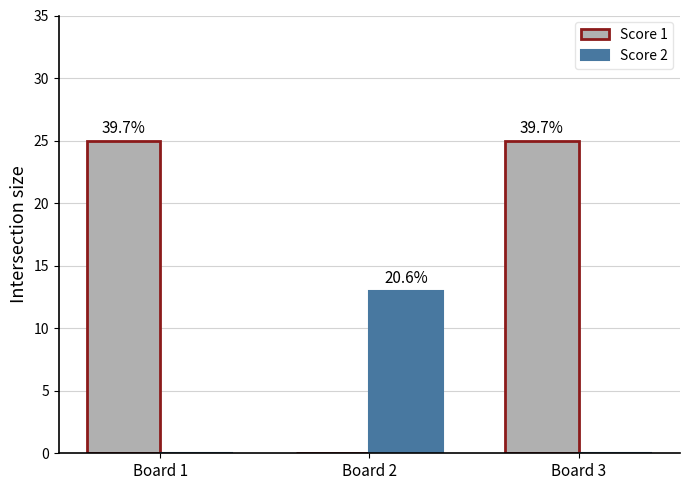

What are all the series names shown in the legend?

Score 1, Score 2